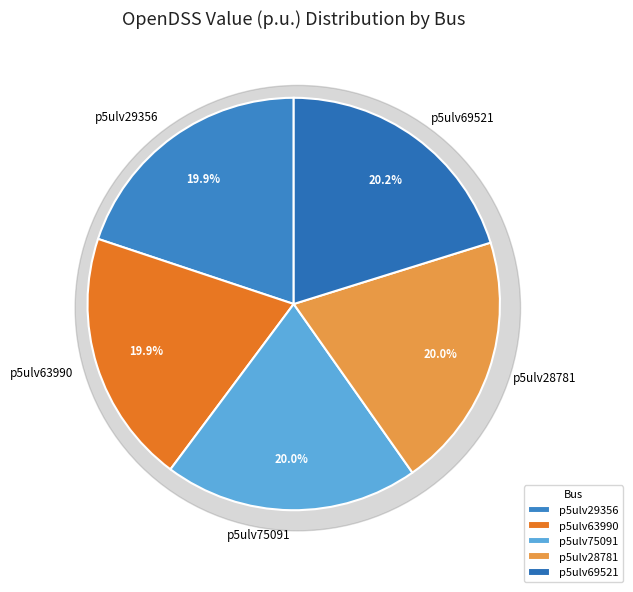

How many segments does this pie chart have?

5